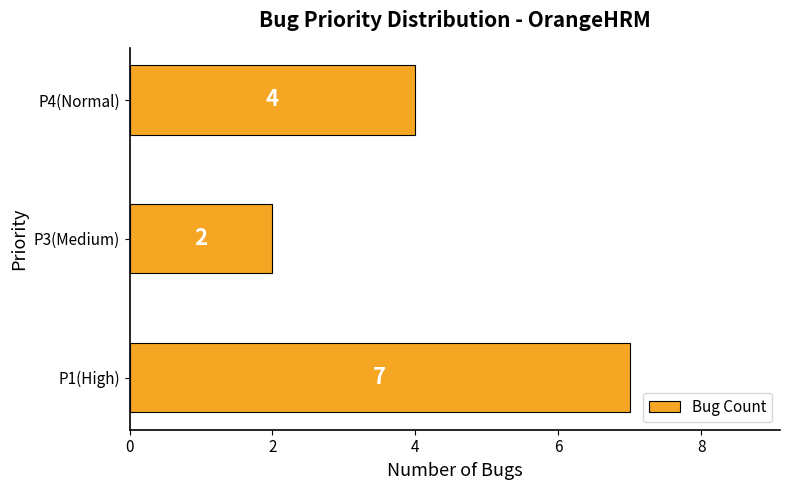

Reading top to bottom, what are all the values shown in this chart?

P4(Normal)=4	P3(Medium)=2	P1(High)=7